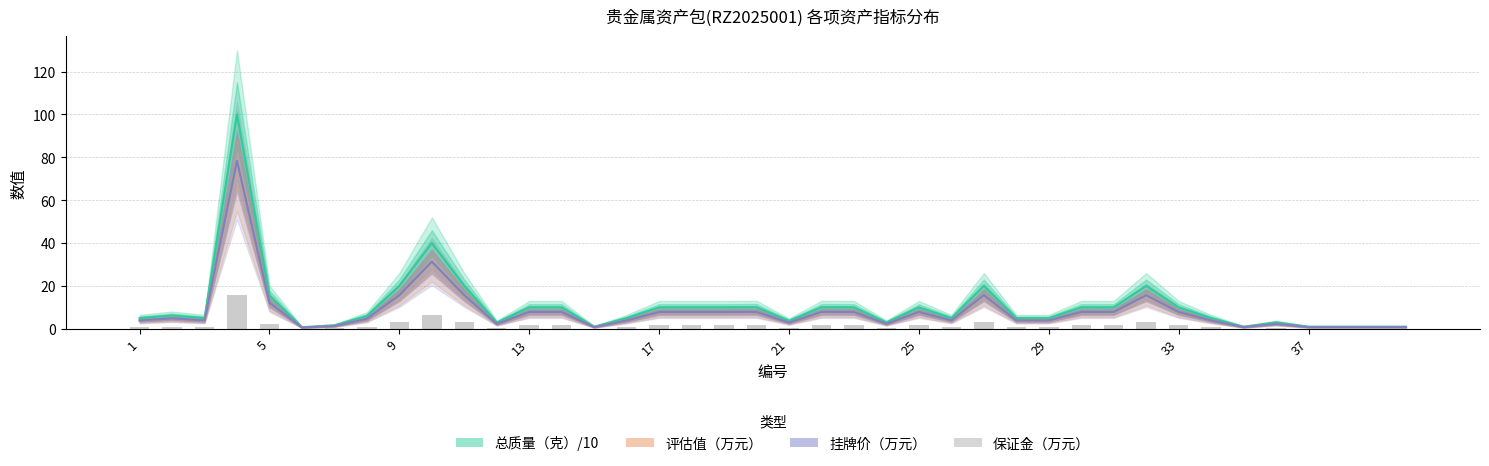

What are all the series names shown in the legend?

总质量（克）/10, 评估值（万元）, 挂牌价（万元）, 保证金（万元）